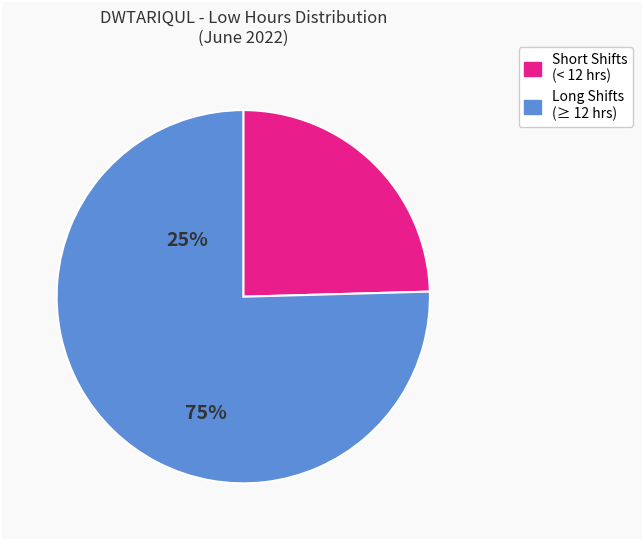

Is there any slice that represents more than half of the pie?

Yes